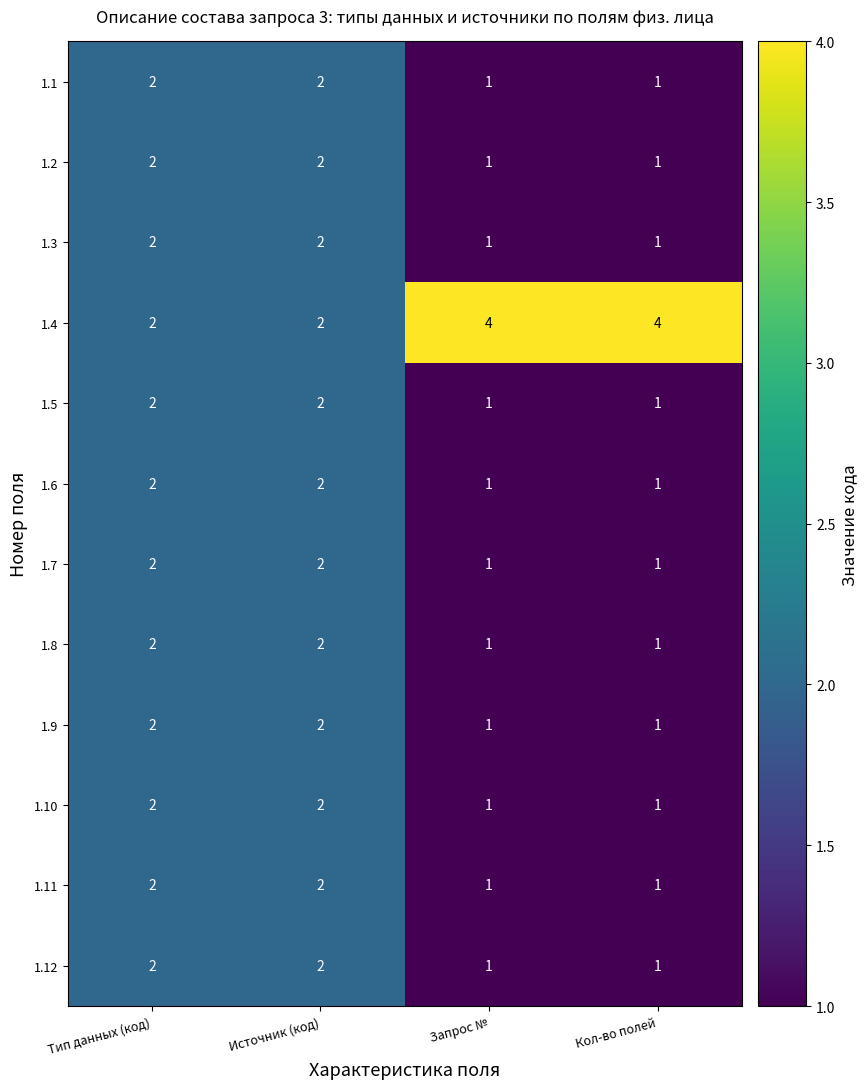

The 1.11 series shows 1 at Запрос №. True or false?

True